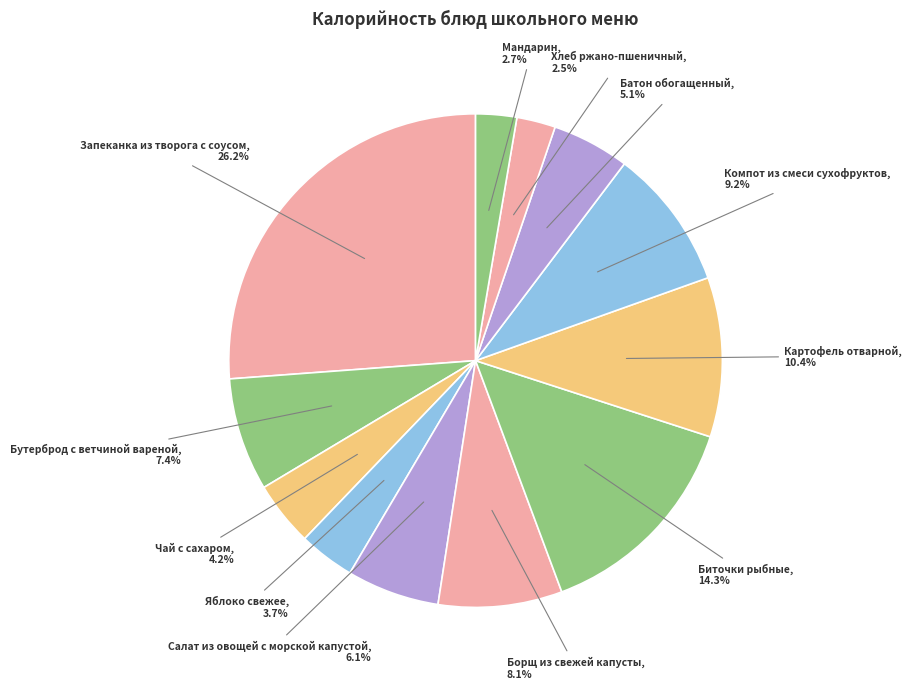

Which slice is the largest?

Запеканка из творога с соусом